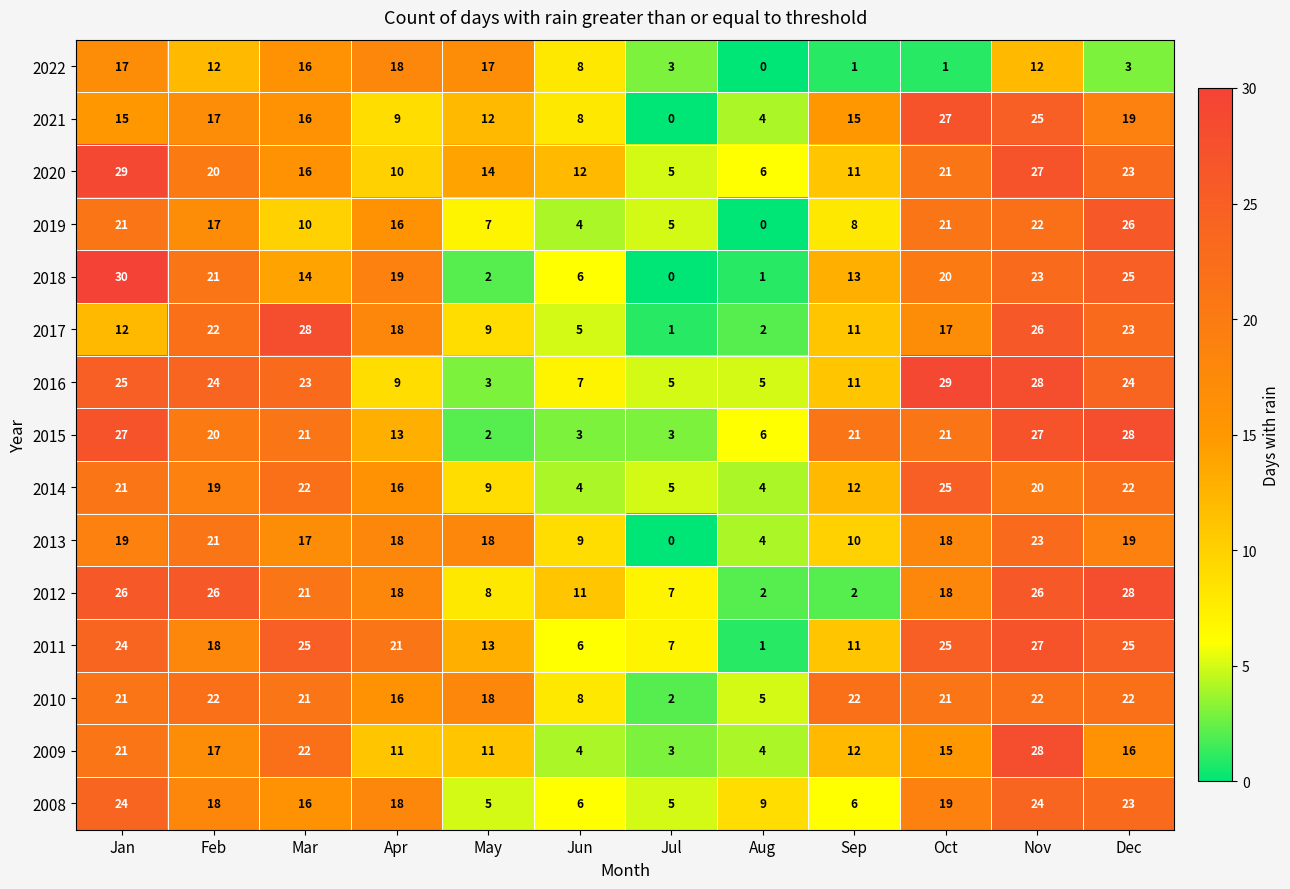

What is the difference between the 2014 values at Jan and May?

12